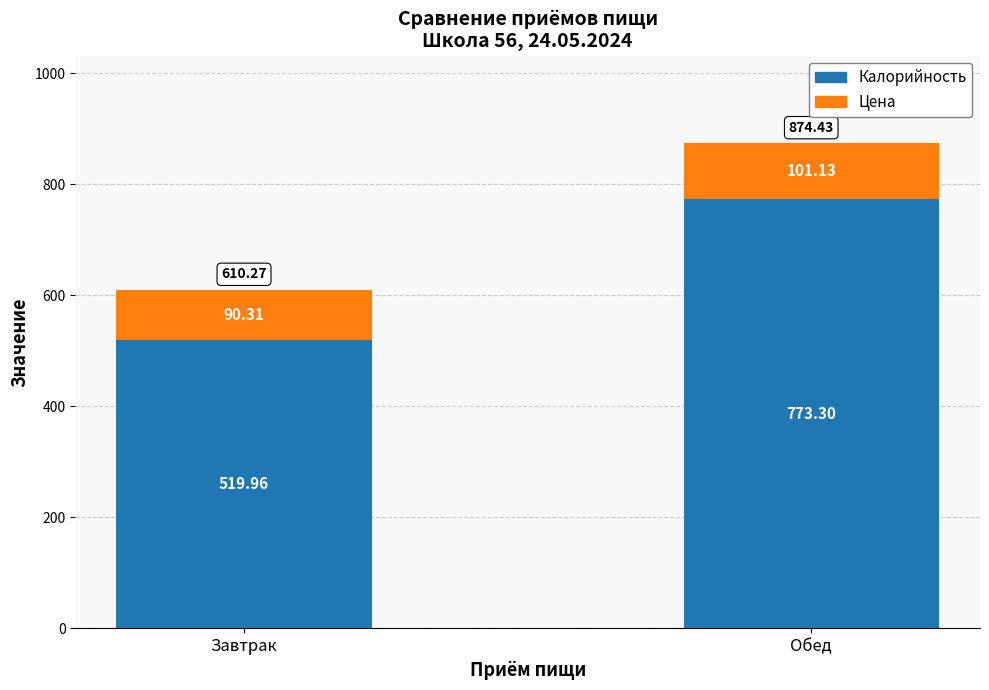

What is the difference between the maximum and minimum values in the Калорийность series?

253.3